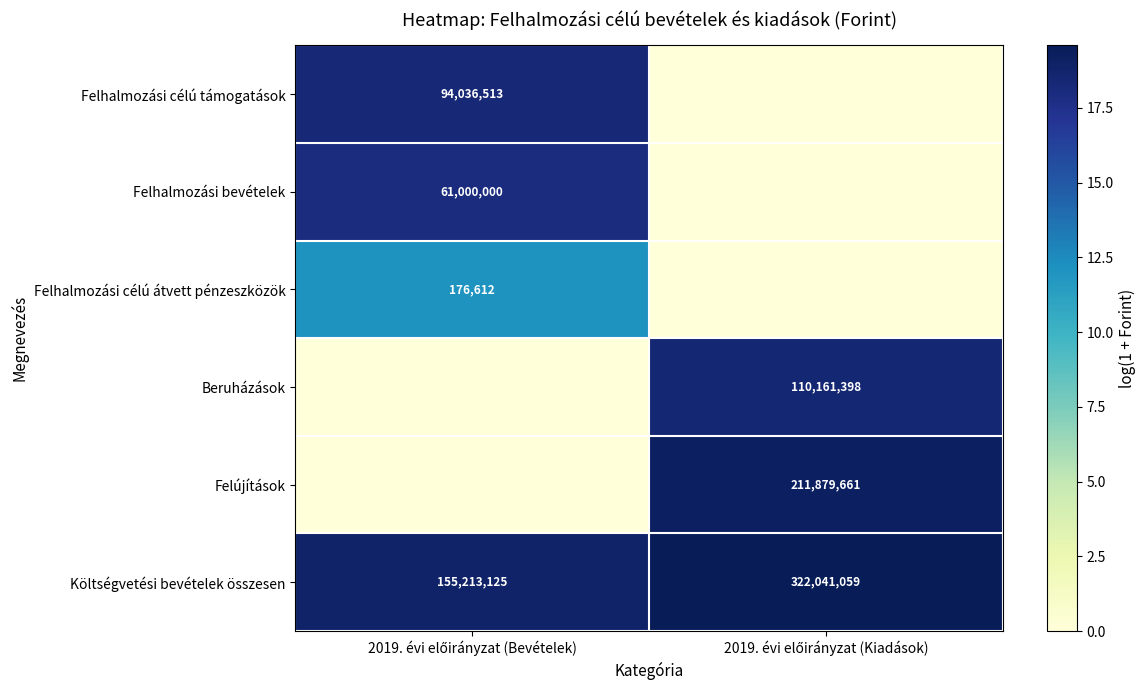

What is the minimum value for Költségvetési bevételek összesen?

155213125